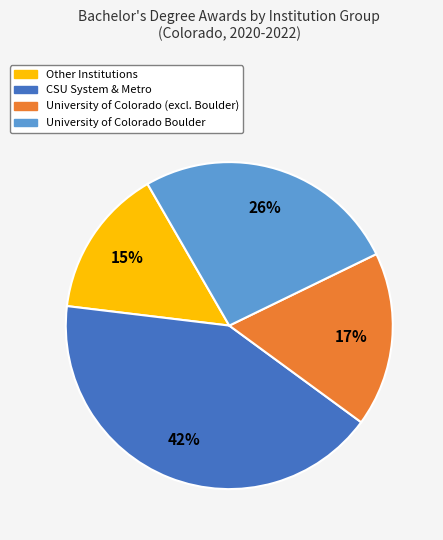

Is there any slice that represents more than half of the pie?

No